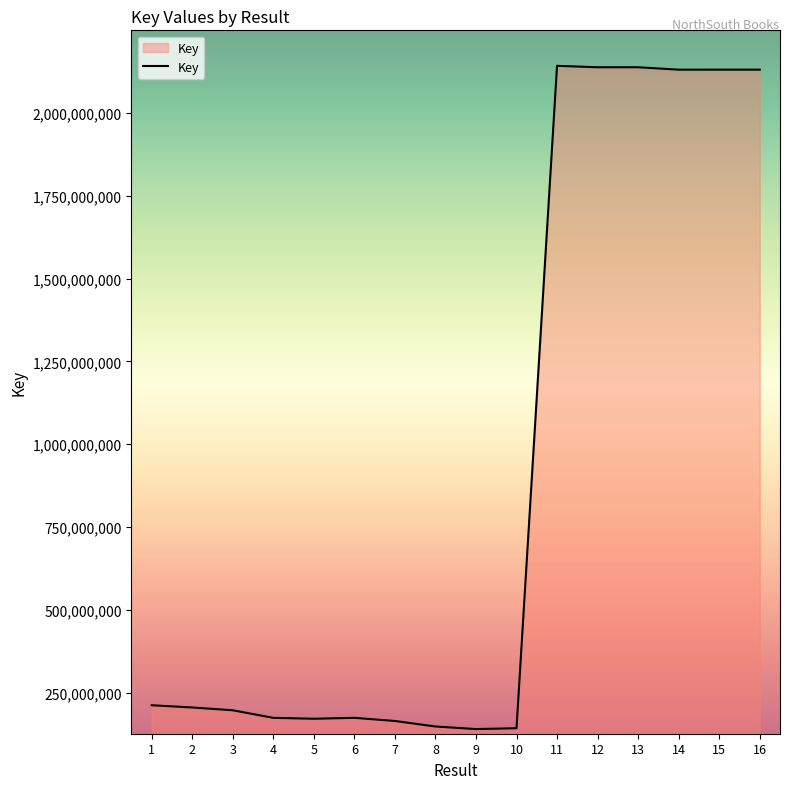

What is the maximum value shown in the chart?

2141962083